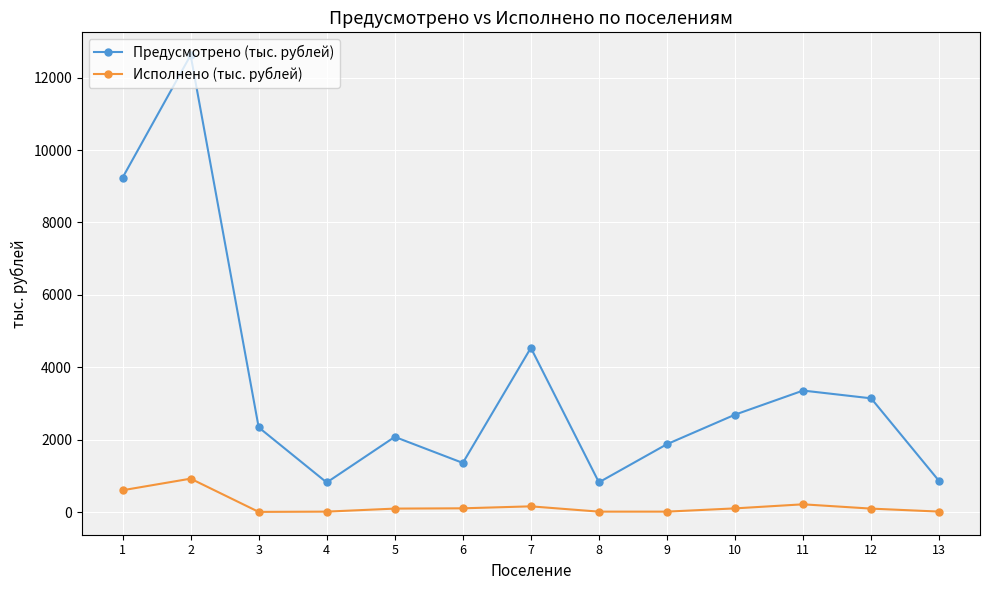

Between 1 and 5, which series saw the biggest shift?

Предусмотрено (тыс. рублей)